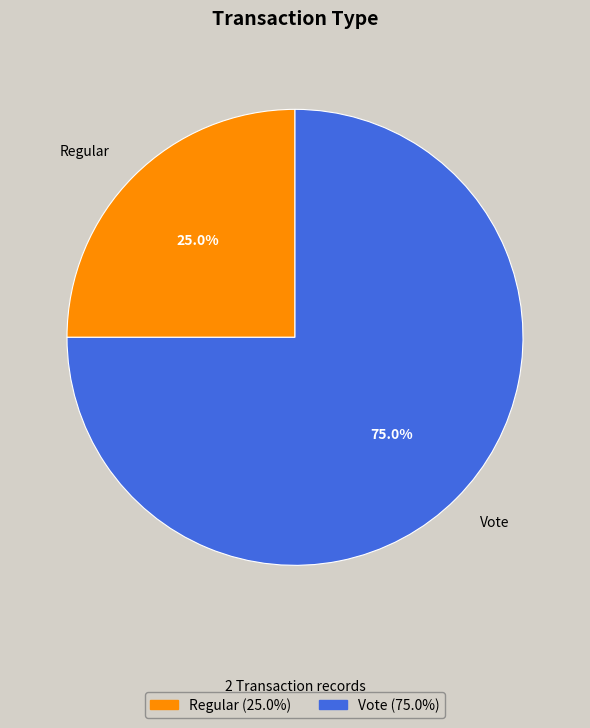

Count the number of slices in the pie.

2